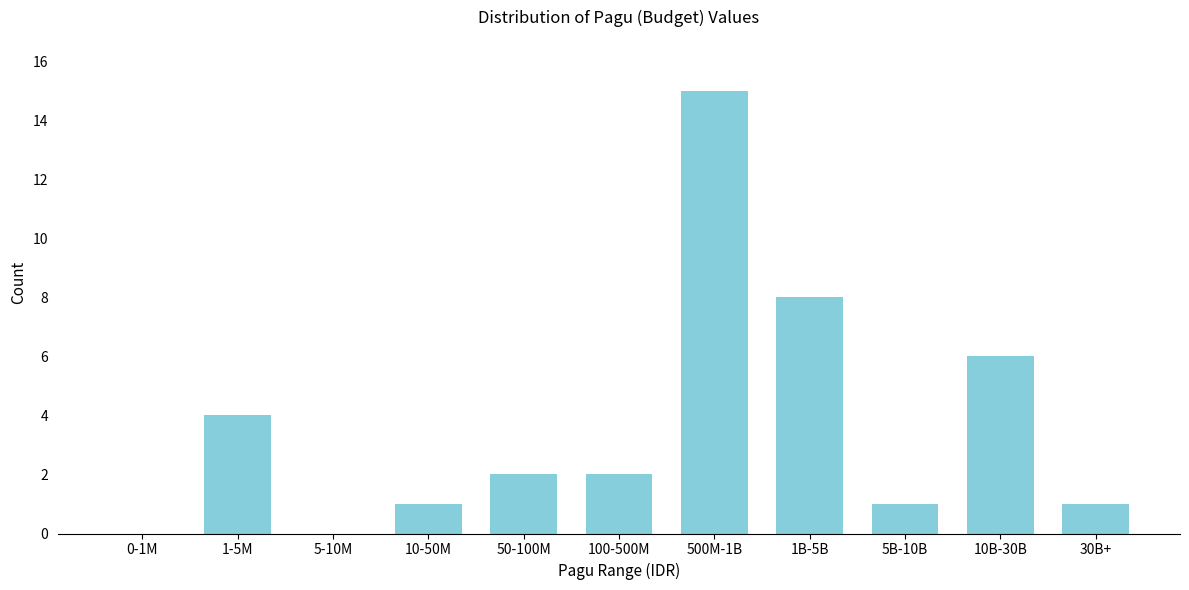

Reading right to left, what are all the values shown in this chart?

30B+=1	10B-30B=6	5B-10B=1	1B-5B=8	500M-1B=15	100-500M=2	50-100M=2	10-50M=1	5-10M=0	1-5M=4	0-1M=0